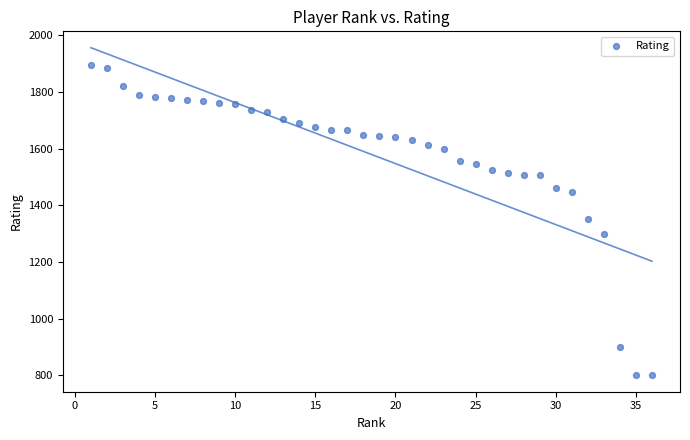

What is the range of X values (max minus min)?

35